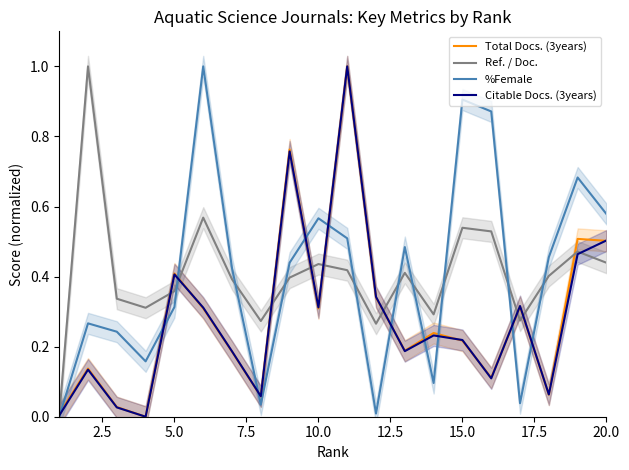

How many positive values does the Citable Docs. (3years) series have?

19